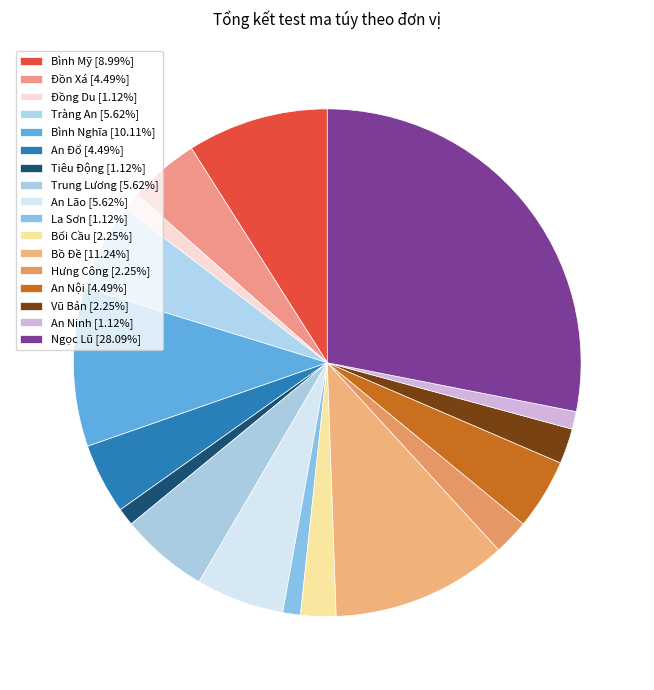

Between Đồn Xá and Tràng An, which is larger?

Tràng An